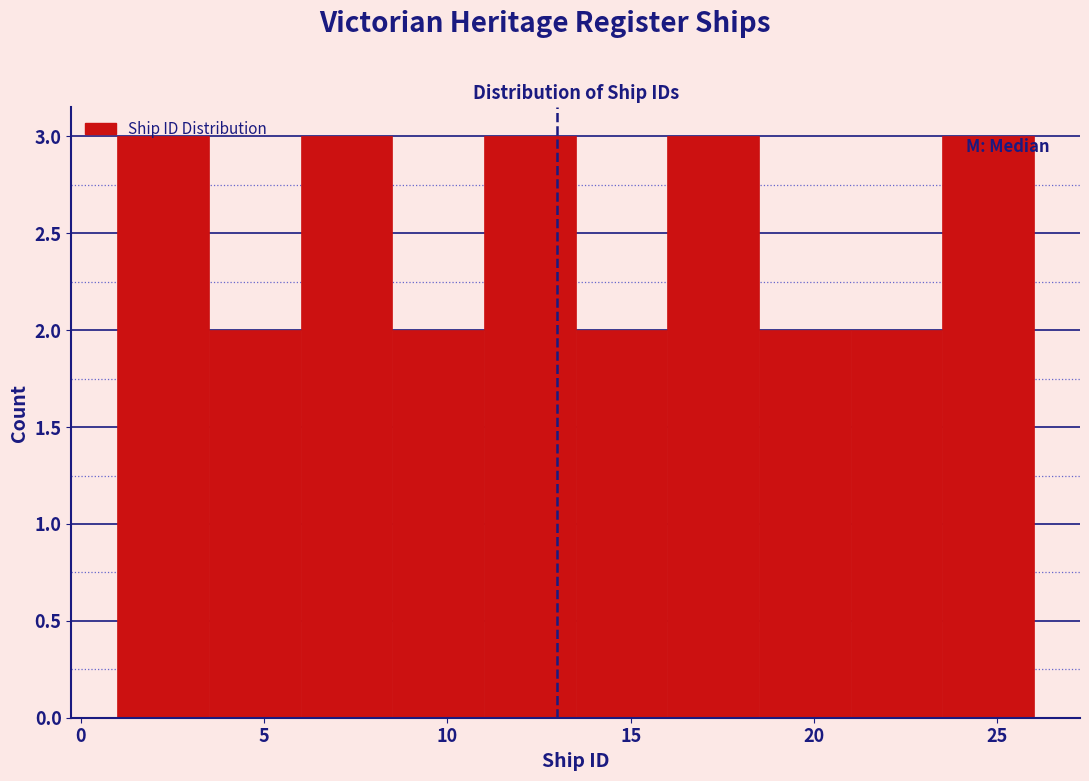

Reading left to right, transcribe this chart: for each bar, give the range it covers on the x-axis and its height. The values are not printed on the chart, so give them approximately, as read against the axis.

1.0 to 3.5: 3
3.5 to 6.0: 2
6.0 to 8.5: 3
8.5 to 11.0: 2
11.0 to 13.5: 3
13.5 to 16.0: 2
16.0 to 18.5: 3
18.5 to 21.0: 2
21.0 to 23.5: 2
23.5 to 26.0: 3